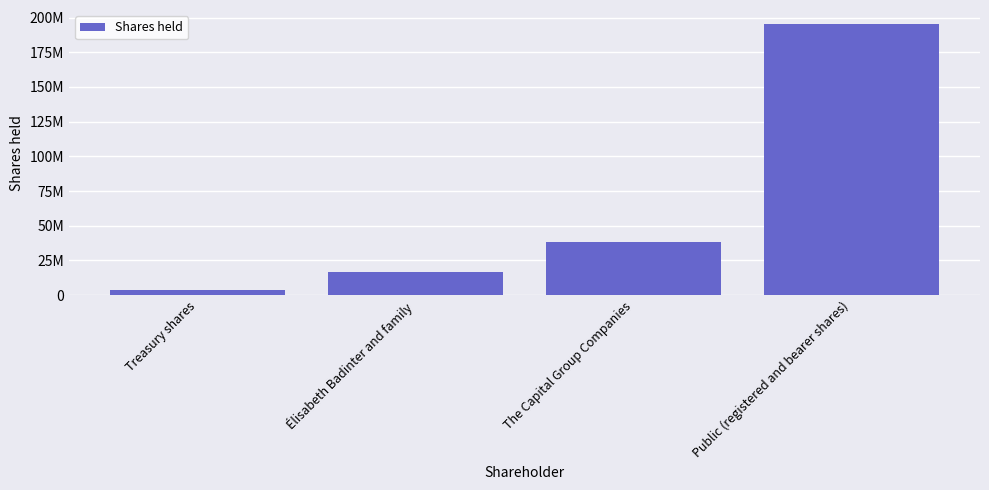

What is the label of the 3rd bar from the right?

Élisabeth Badinter and family